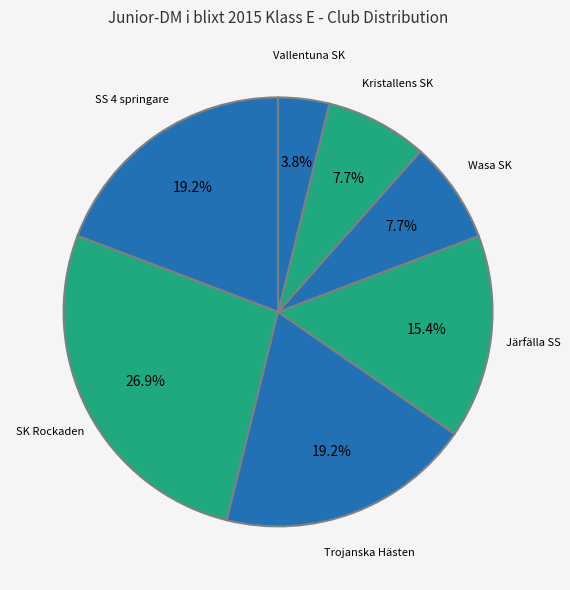

Which slice is the smallest?

Vallentuna SK